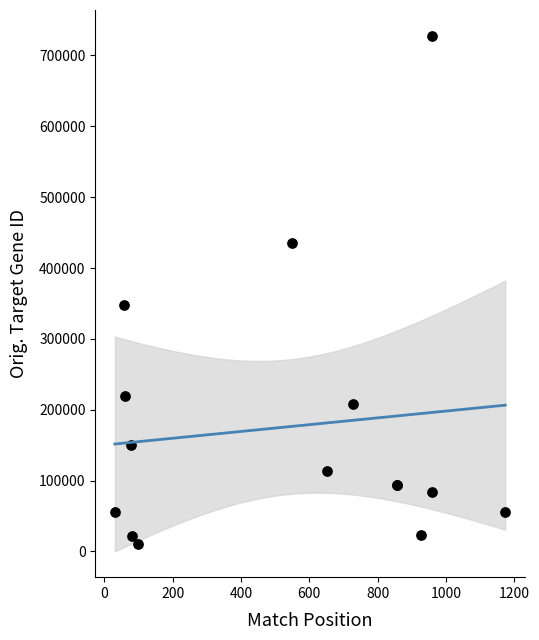

What Y value in the scatter plot is closest to 369312?

347731